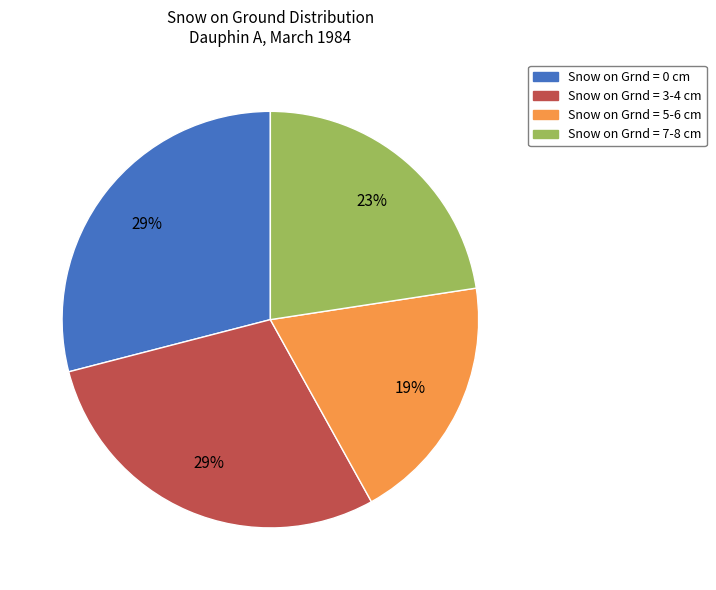

How many slices are in this pie chart?

4